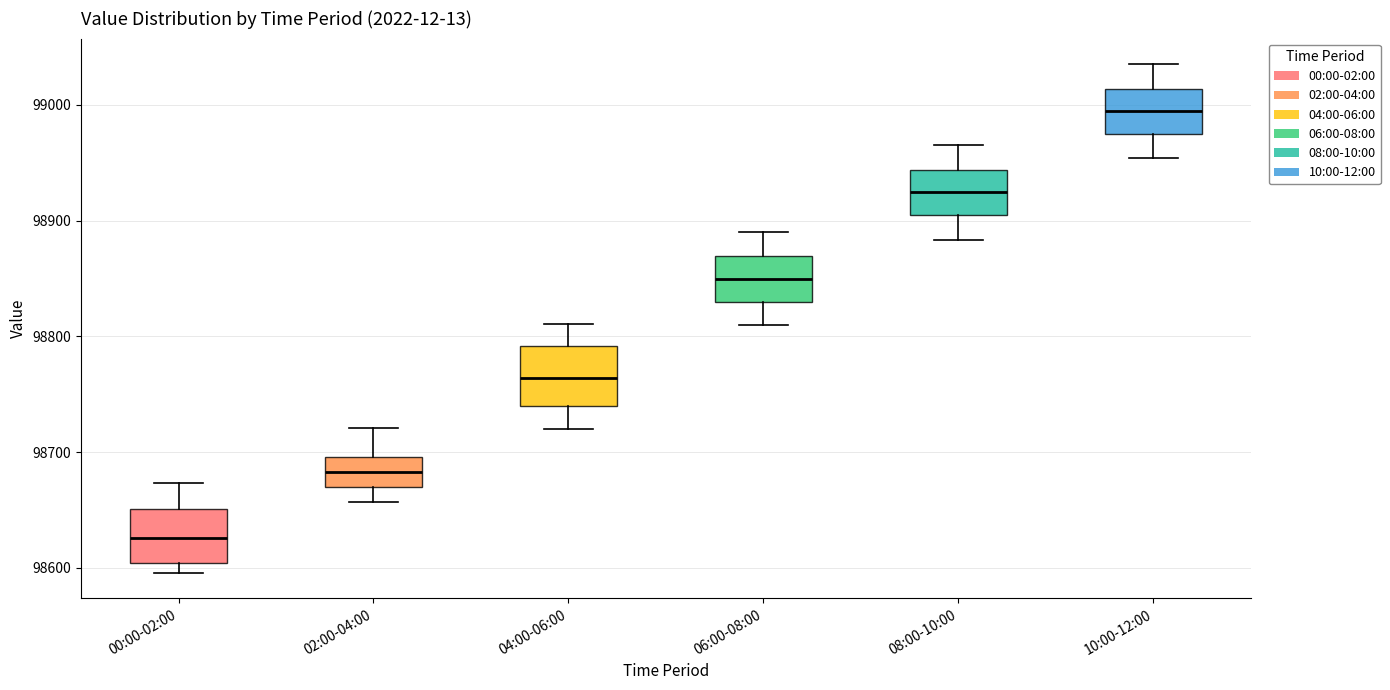

Reading left to right, read every box against the y-axis: the position of its median line, the range the box covers, and the ends of its whiskers. The values are not printed on the chart, so give them approximately, as read against the axis.

00:00-02:00: median 98630, box 98600 to 98650, whiskers 98600 (just below the box's lower edge) to 98670
02:00-04:00: median 98680, box 98670 to 98700, whiskers 98660 to 98720
04:00-06:00: median 98760, box 98740 to 98790, whiskers 98720 to 98810
06:00-08:00: median 98850, box 98830 to 98870, whiskers 98810 to 98890
08:00-10:00: median 98920, box 98900 to 98940, whiskers 98880 to 98970
10:00-12:00: median 98990, box 98970 to 99010, whiskers 98950 to 99040